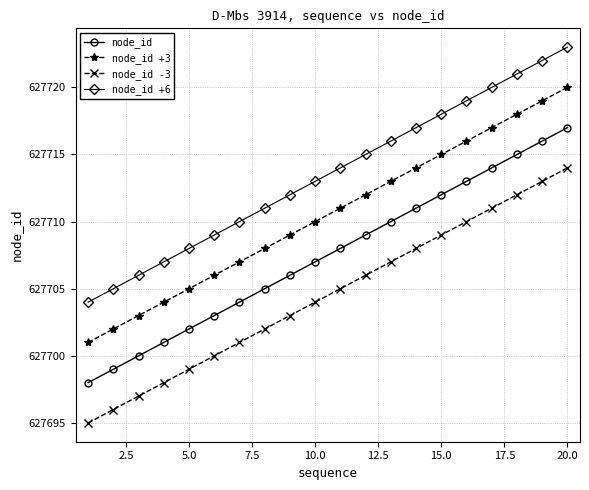

What is the greatest value displayed?

627723